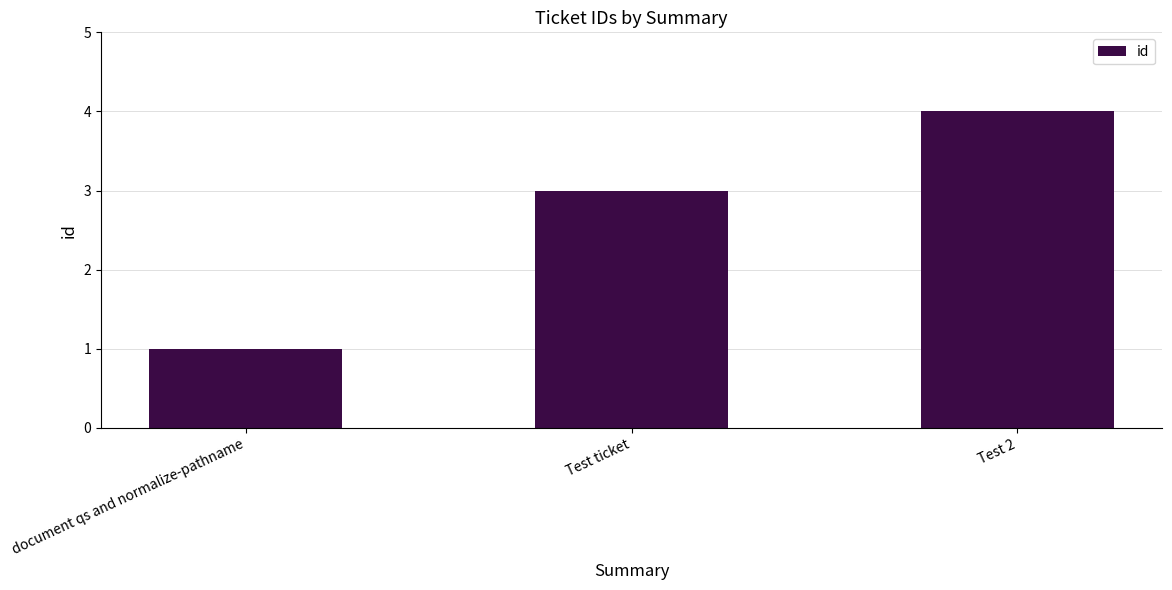

At which category does the chart reach its peak across all series?

Test 2